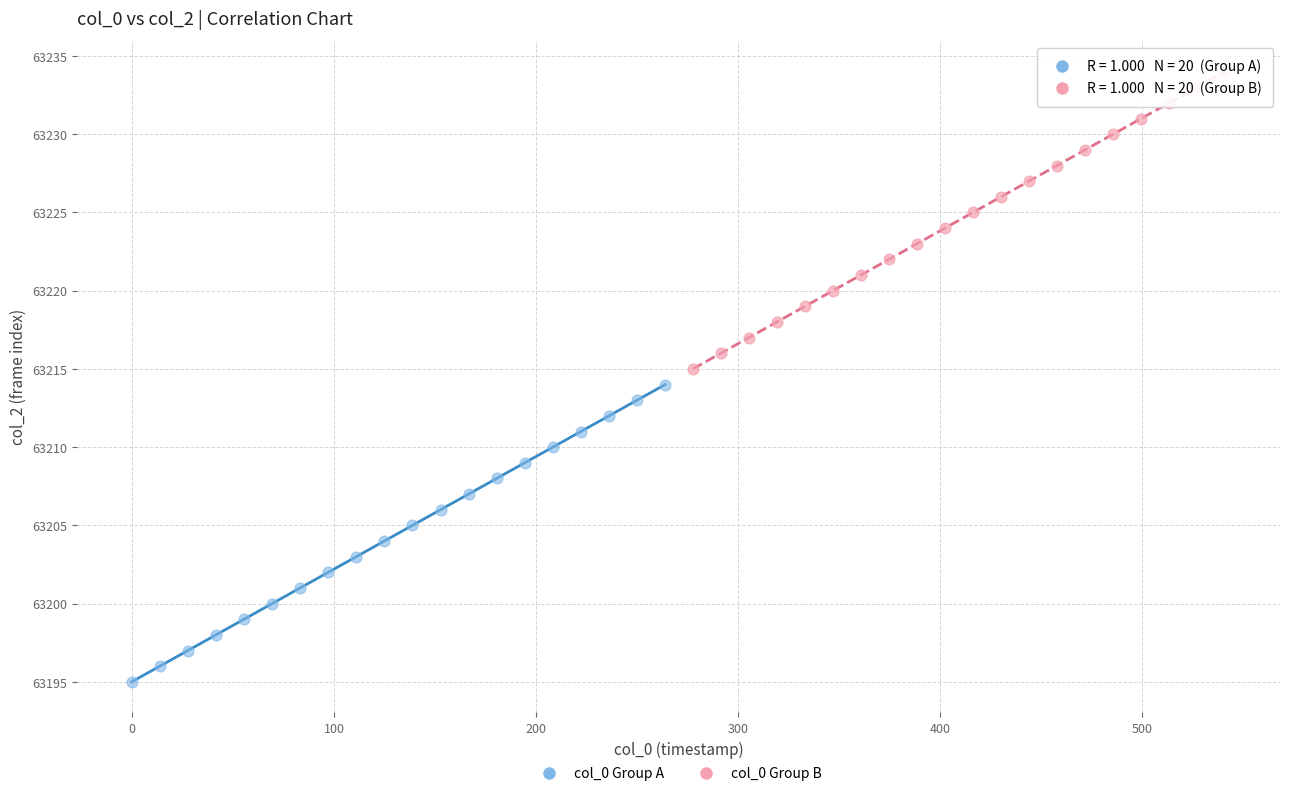

What are all the series names shown in the legend?

col_0 Group A, col_0 Group B